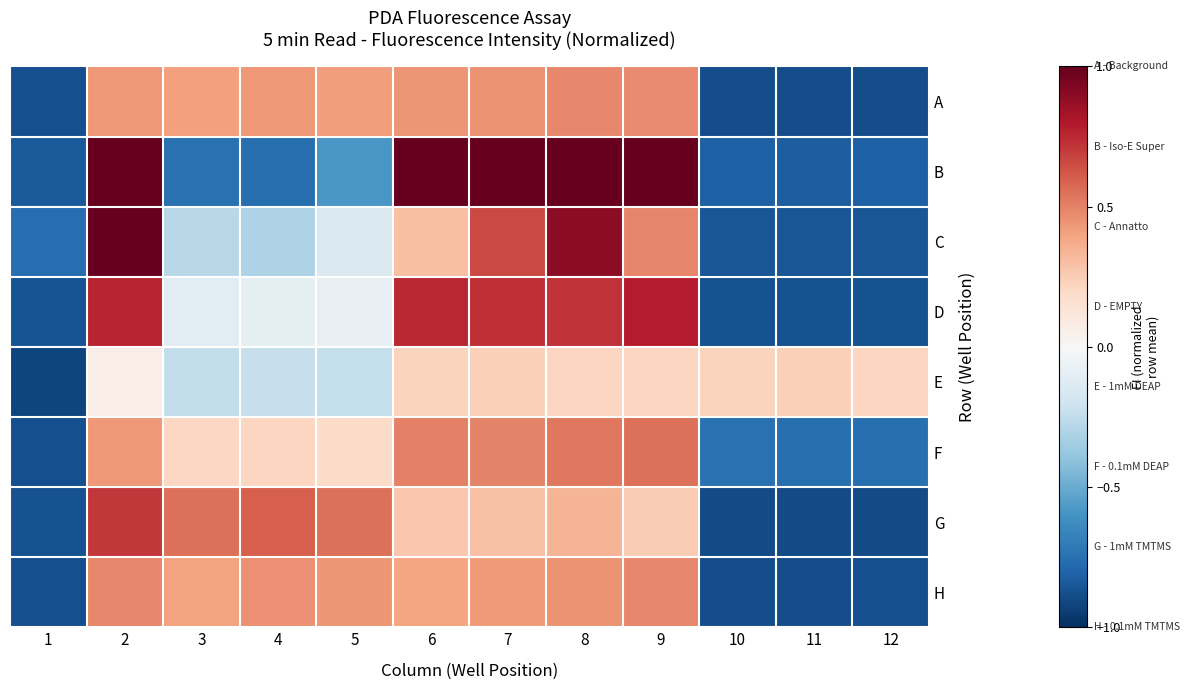

How many data points does each series have?

12